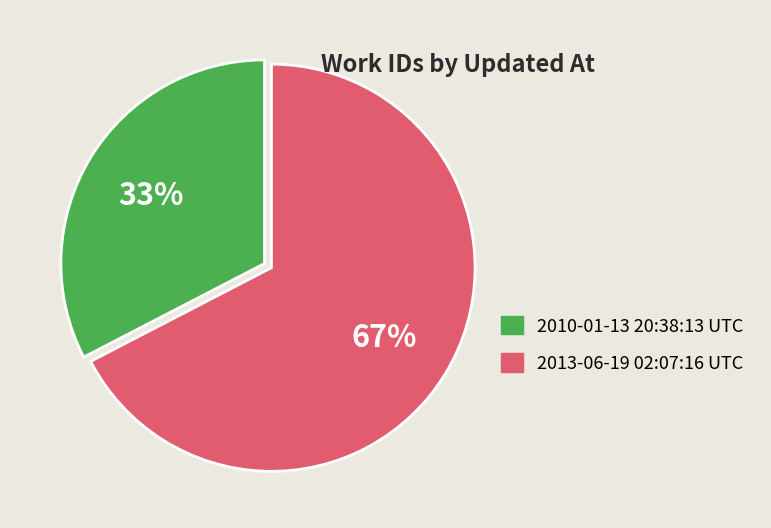

To the nearest percent, what is the combined percentage of 2013-06-19 02:07:16 UTC and 2010-01-13 20:38:13 UTC?

100%